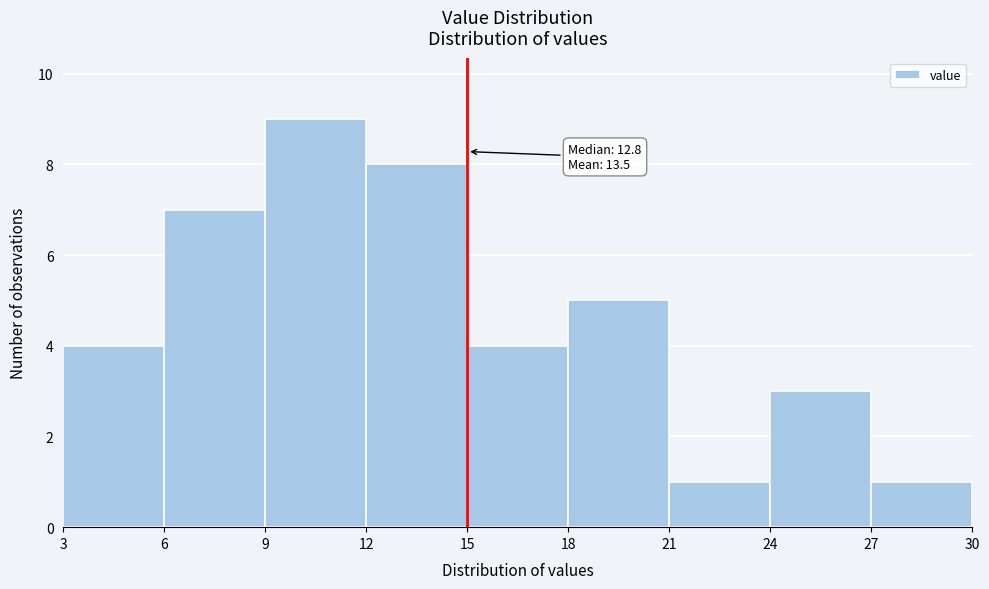

Over which range of the x-axis is the bar tallest?

9 to 12